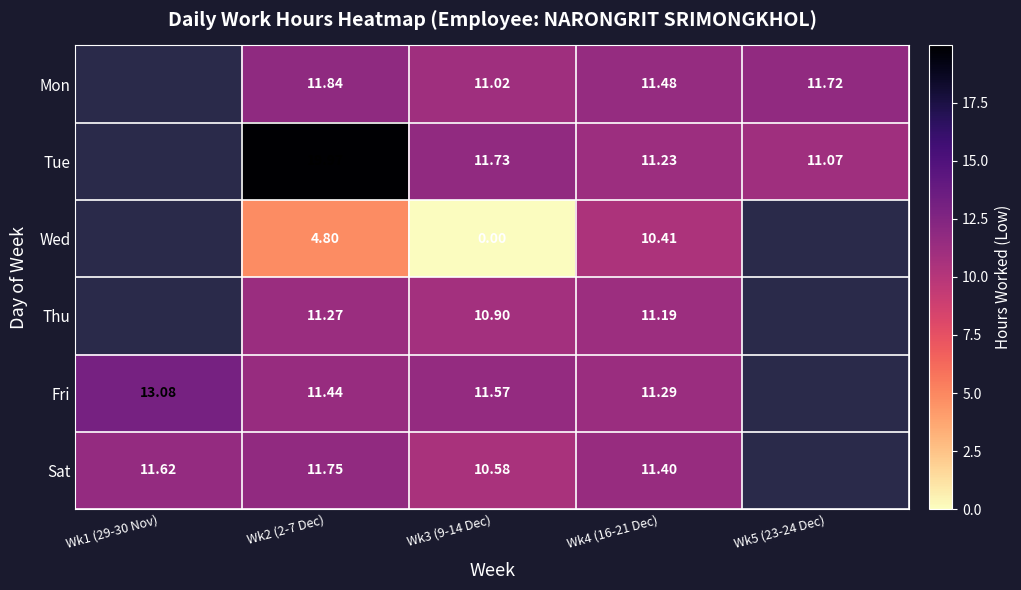

The Fri series shows 11.3 at Wk4 (16-21 Dec). True or false?

True